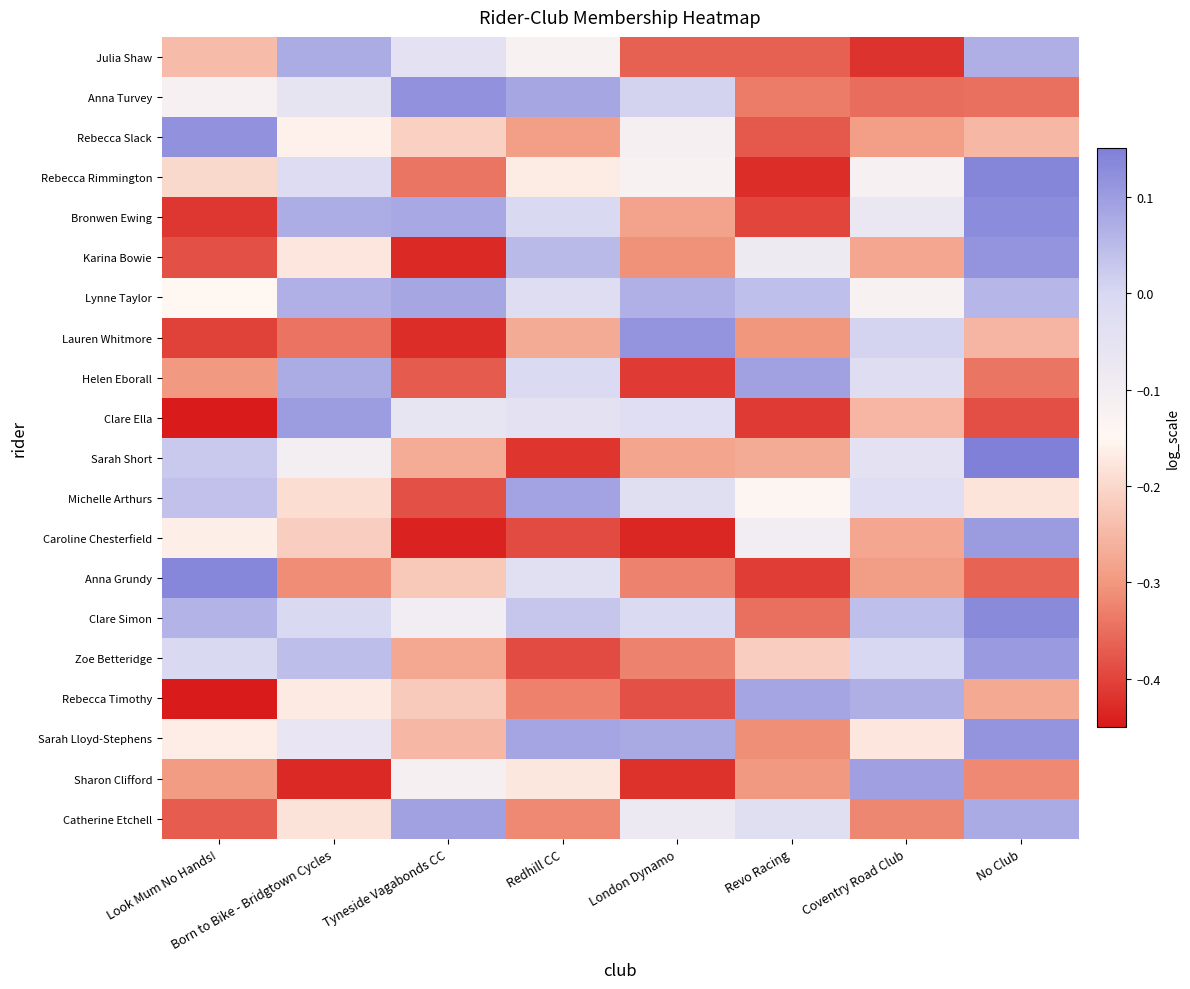

Reading left to right, extract all data points from this chart.

Julia Shaw: Look Mum No Hands!=-0.2	Born to Bike - Bridgtown Cycles=0.1	Tyneside Vagabonds CC=-0.0	Redhill CC=-0.1	London Dynamo=-0.4	Revo Racing=-0.4	Coventry Road Club=-0.4	No Club=0.1
Anna Turvey: Look Mum No Hands!=-0.1	Born to Bike - Bridgtown Cycles=-0.1	Tyneside Vagabonds CC=0.1	Redhill CC=0.1	London Dynamo=0.0	Revo Racing=-0.3	Coventry Road Club=-0.3	No Club=-0.3
Rebecca Slack: Look Mum No Hands!=0.1	Born to Bike - Bridgtown Cycles=-0.2	Tyneside Vagabonds CC=-0.2	Redhill CC=-0.3	London Dynamo=-0.1	Revo Racing=-0.4	Coventry Road Club=-0.3	No Club=-0.2
Rebecca Rimmington: Look Mum No Hands!=-0.2	Born to Bike - Bridgtown Cycles=-0.0	Tyneside Vagabonds CC=-0.3	Redhill CC=-0.2	London Dynamo=-0.1	Revo Racing=-0.4	Coventry Road Club=-0.1	No Club=0.1
Bronwen Ewing: Look Mum No Hands!=-0.4	Born to Bike - Bridgtown Cycles=0.1	Tyneside Vagabonds CC=0.1	Redhill CC=-0.0	London Dynamo=-0.3	Revo Racing=-0.4	Coventry Road Club=-0.1	No Club=0.1
Karina Bowie: Look Mum No Hands!=-0.4	Born to Bike - Bridgtown Cycles=-0.2	Tyneside Vagabonds CC=-0.4	Redhill CC=0.1	London Dynamo=-0.3	Revo Racing=-0.1	Coventry Road Club=-0.3	No Club=0.1
Lynne Taylor: Look Mum No Hands!=-0.1	Born to Bike - Bridgtown Cycles=0.1	Tyneside Vagabonds CC=0.1	Redhill CC=-0.0	London Dynamo=0.1	Revo Racing=0.0	Coventry Road Club=-0.1	No Club=0.1
Lauren Whitmore: Look Mum No Hands!=-0.4	Born to Bike - Bridgtown Cycles=-0.3	Tyneside Vagabonds CC=-0.4	Redhill CC=-0.3	London Dynamo=0.1	Revo Racing=-0.3	Coventry Road Club=0.0	No Club=-0.3
Helen Eborall: Look Mum No Hands!=-0.3	Born to Bike - Bridgtown Cycles=0.1	Tyneside Vagabonds CC=-0.4	Redhill CC=-0.0	London Dynamo=-0.4	Revo Racing=0.1	Coventry Road Club=-0.0	No Club=-0.3
Clare Ella: Look Mum No Hands!=-0.4	Born to Bike - Bridgtown Cycles=0.1	Tyneside Vagabonds CC=-0.1	Redhill CC=-0.0	London Dynamo=-0.0	Revo Racing=-0.4	Coventry Road Club=-0.3	No Club=-0.4
Sarah Short: Look Mum No Hands!=0.0	Born to Bike - Bridgtown Cycles=-0.1	Tyneside Vagabonds CC=-0.3	Redhill CC=-0.4	London Dynamo=-0.3	Revo Racing=-0.3	Coventry Road Club=-0.0	No Club=0.1
Michelle Arthurs: Look Mum No Hands!=0.0	Born to Bike - Bridgtown Cycles=-0.2	Tyneside Vagabonds CC=-0.4	Redhill CC=0.1	London Dynamo=-0.0	Revo Racing=-0.1	Coventry Road Club=-0.0	No Club=-0.2
Caroline Chesterfield: Look Mum No Hands!=-0.2	Born to Bike - Bridgtown Cycles=-0.2	Tyneside Vagabonds CC=-0.4	Redhill CC=-0.4	London Dynamo=-0.4	Revo Racing=-0.1	Coventry Road Club=-0.3	No Club=0.1
Anna Grundy: Look Mum No Hands!=0.1	Born to Bike - Bridgtown Cycles=-0.3	Tyneside Vagabonds CC=-0.2	Redhill CC=-0.0	London Dynamo=-0.3	Revo Racing=-0.4	Coventry Road Club=-0.3	No Club=-0.4
Clare Simon: Look Mum No Hands!=0.1	Born to Bike - Bridgtown Cycles=-0.0	Tyneside Vagabonds CC=-0.1	Redhill CC=0.0	London Dynamo=-0.0	Revo Racing=-0.3	Coventry Road Club=0.0	No Club=0.1
Zoe Betteridge: Look Mum No Hands!=-0.0	Born to Bike - Bridgtown Cycles=0.0	Tyneside Vagabonds CC=-0.3	Redhill CC=-0.4	London Dynamo=-0.3	Revo Racing=-0.2	Coventry Road Club=-0.0	No Club=0.1
Rebecca Timothy: Look Mum No Hands!=-0.4	Born to Bike - Bridgtown Cycles=-0.2	Tyneside Vagabonds CC=-0.2	Redhill CC=-0.3	London Dynamo=-0.4	Revo Racing=0.1	Coventry Road Club=0.1	No Club=-0.3
Sarah Lloyd-Stephens: Look Mum No Hands!=-0.2	Born to Bike - Bridgtown Cycles=-0.1	Tyneside Vagabonds CC=-0.3	Redhill CC=0.1	London Dynamo=0.1	Revo Racing=-0.3	Coventry Road Club=-0.2	No Club=0.1
Sharon Clifford: Look Mum No Hands!=-0.3	Born to Bike - Bridgtown Cycles=-0.4	Tyneside Vagabonds CC=-0.1	Redhill CC=-0.2	London Dynamo=-0.4	Revo Racing=-0.3	Coventry Road Club=0.1	No Club=-0.3
Catherine Etchell: Look Mum No Hands!=-0.4	Born to Bike - Bridgtown Cycles=-0.2	Tyneside Vagabonds CC=0.1	Redhill CC=-0.3	London Dynamo=-0.1	Revo Racing=-0.0	Coventry Road Club=-0.3	No Club=0.1